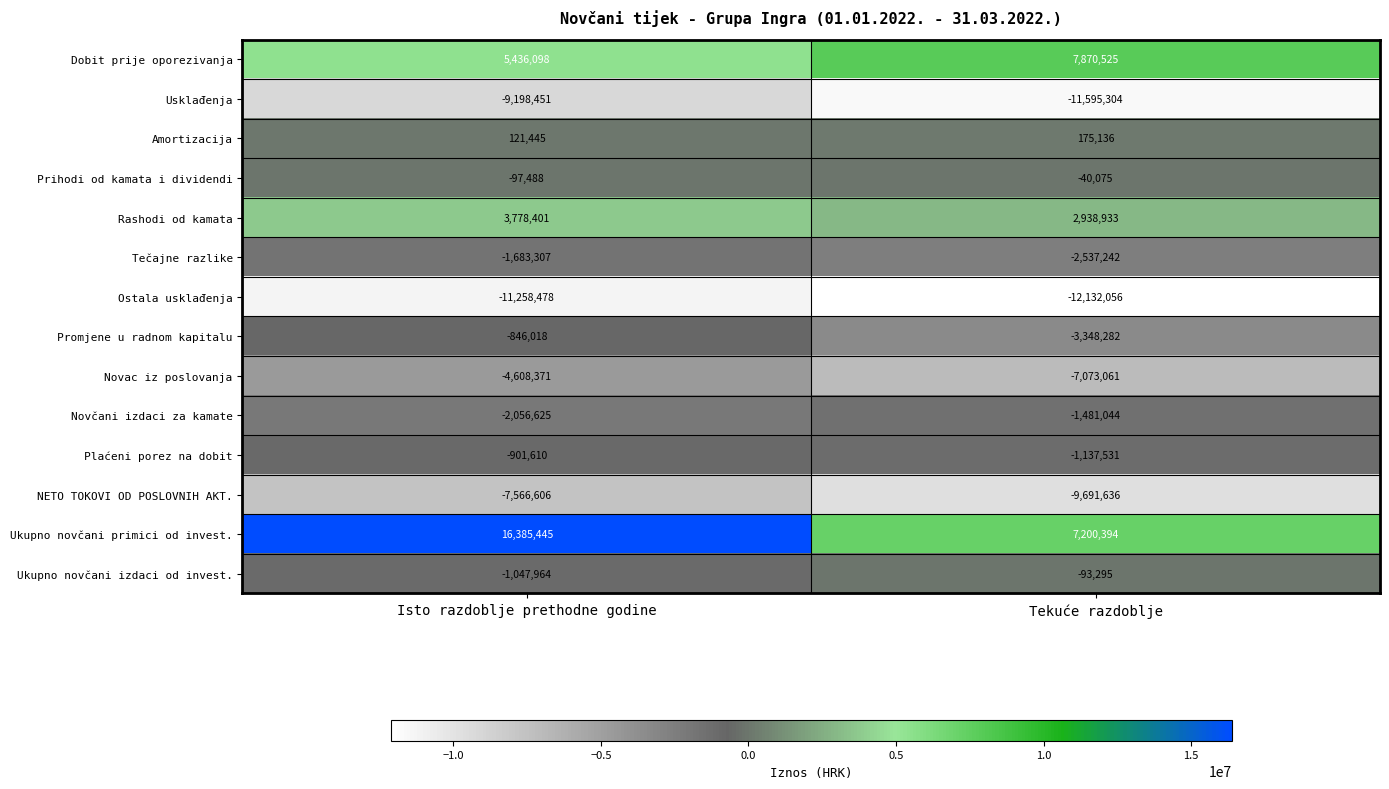

The Prihodi od kamata i dividendi series shows -28680 at Isto razdoblje prethodne godine. True or false?

False